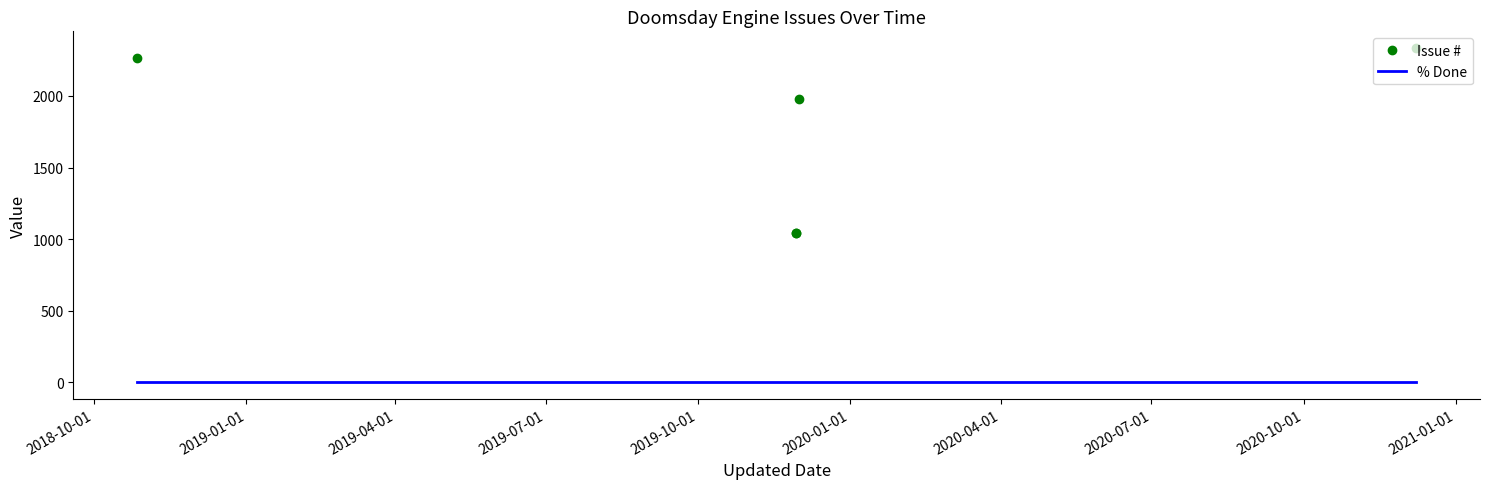

At which label does % Done reach its peak?

2018-10-01